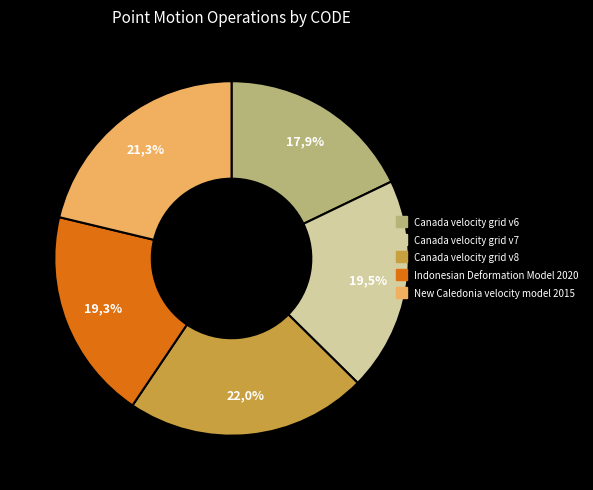

To the nearest percent, what is the difference between the Indonesian Deformation Model 2020 and New Caledonia velocity model 2015 slice percentages?

2%